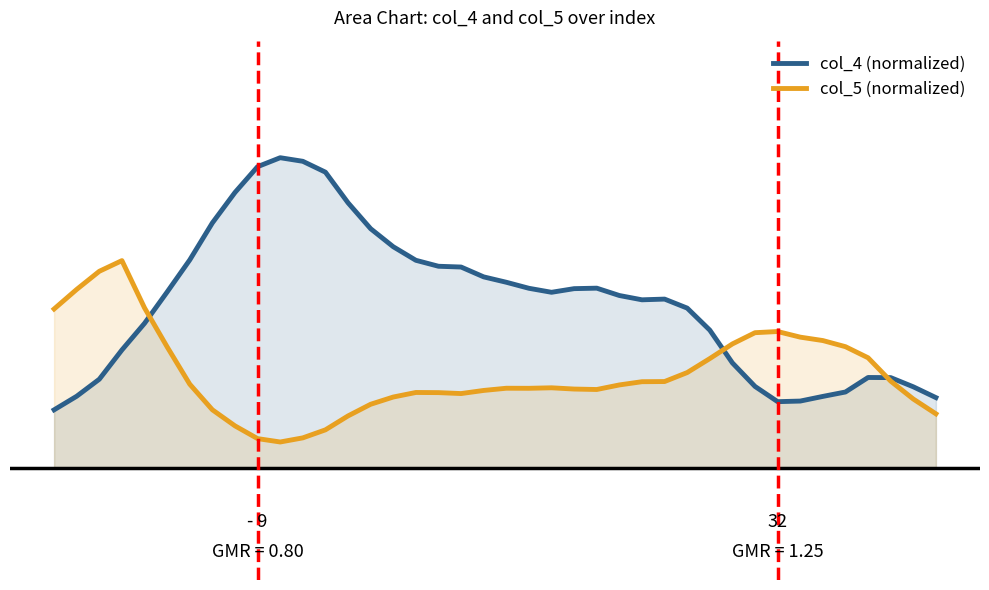

Which series has the largest range (max minus min)?

col_4 (normalized)